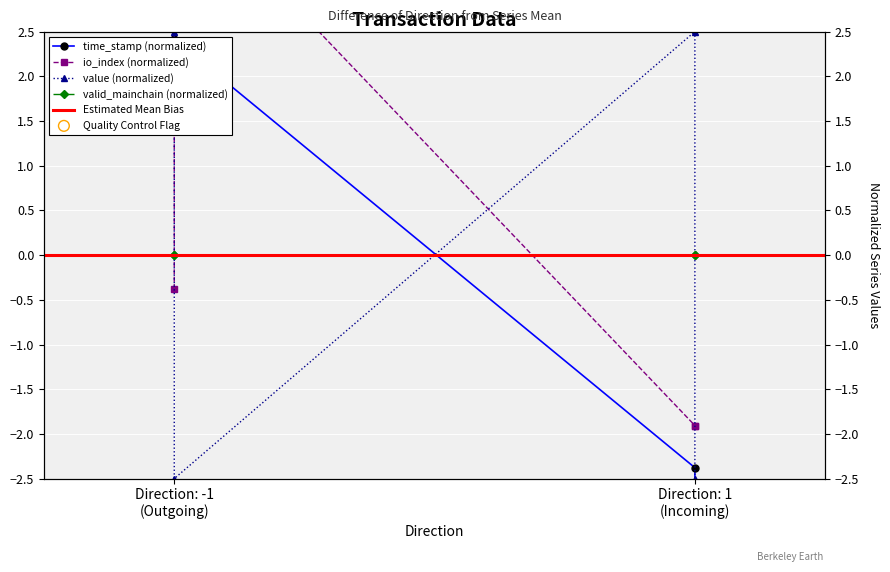

Which series has the largest Y range (max minus min)?

io_index